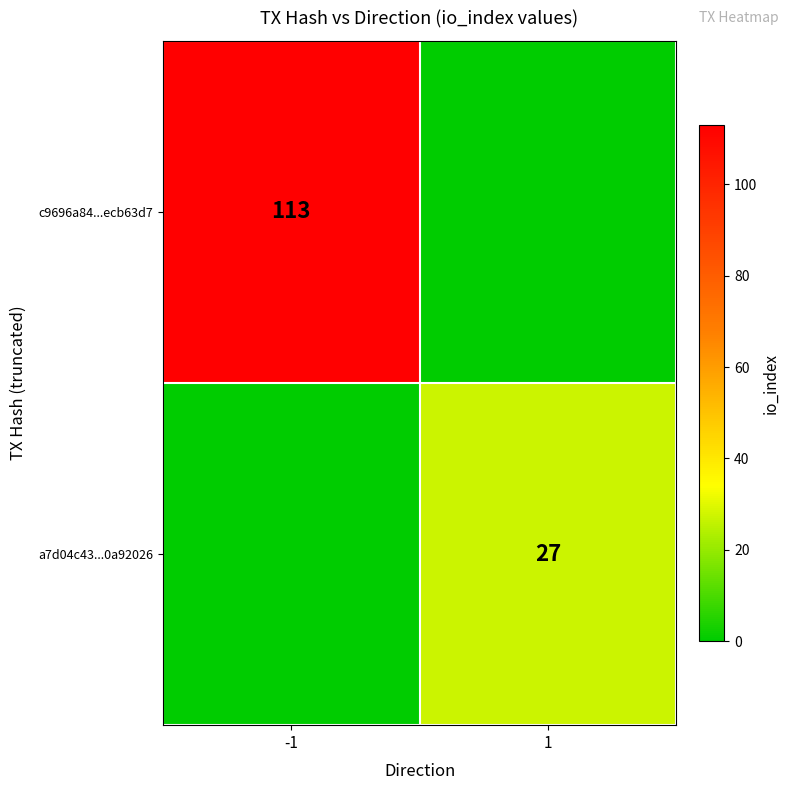

True or false: c9696a84...ecb63d7 has a value of 171 at -1.

False